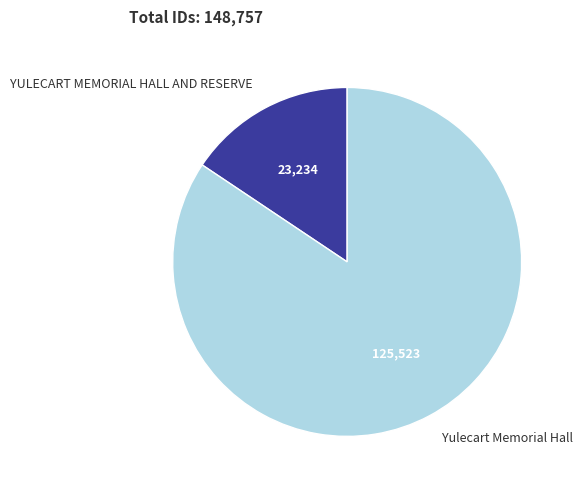

Which slice represents more than half of the pie?

Yulecart Memorial Hall